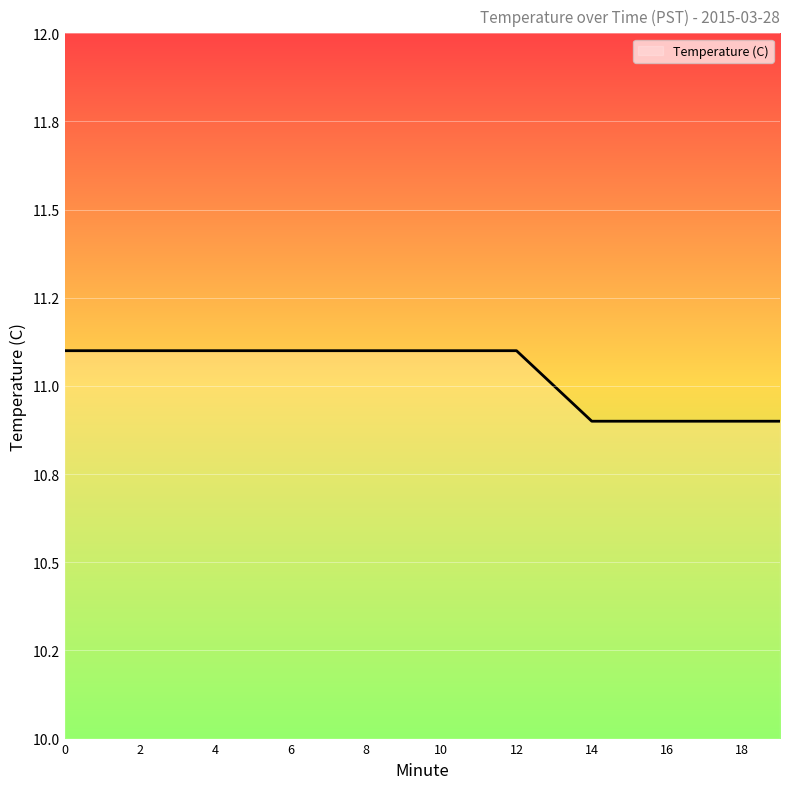

Does the chart display data point markers on the line(s)?

No